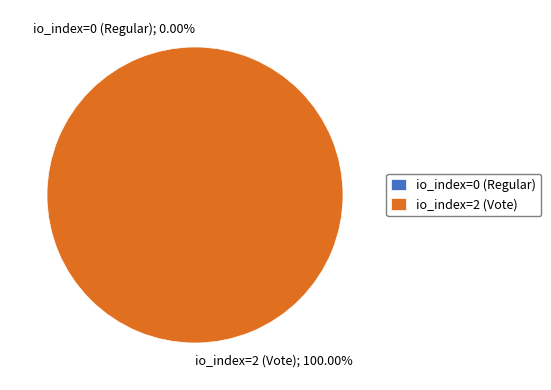

Count the number of slices in the pie.

2